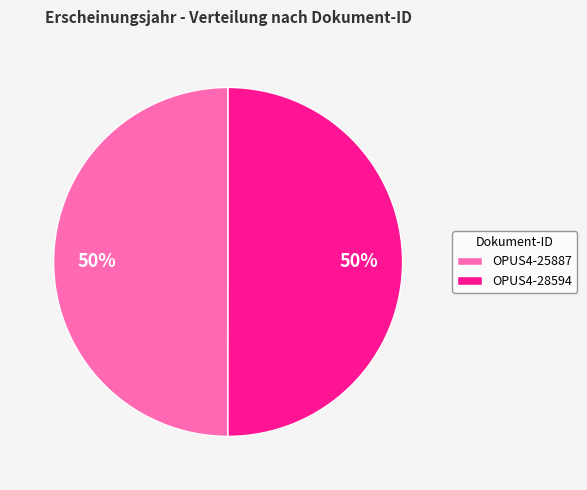

The OPUS4-25887 slice represents 50% of the pie. True or false?

True